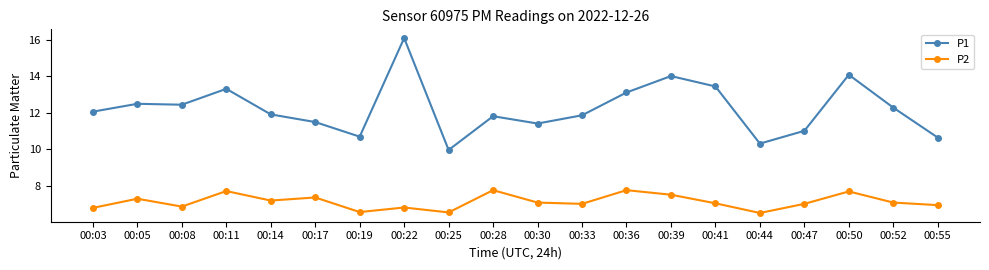

What is the difference between the highest and lowest values at 00:39?

6.5